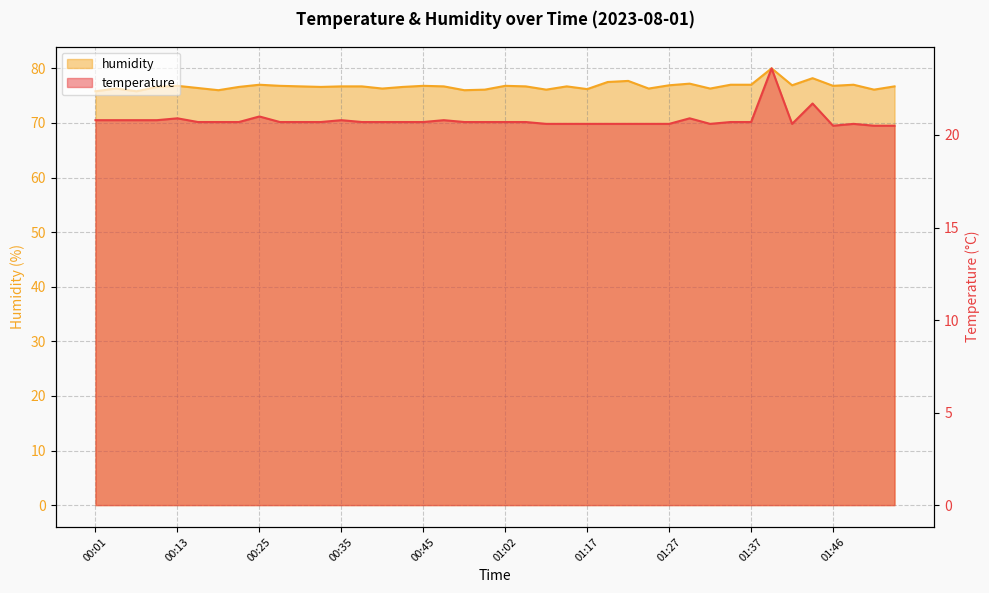

How many lines are shown in the chart?

2